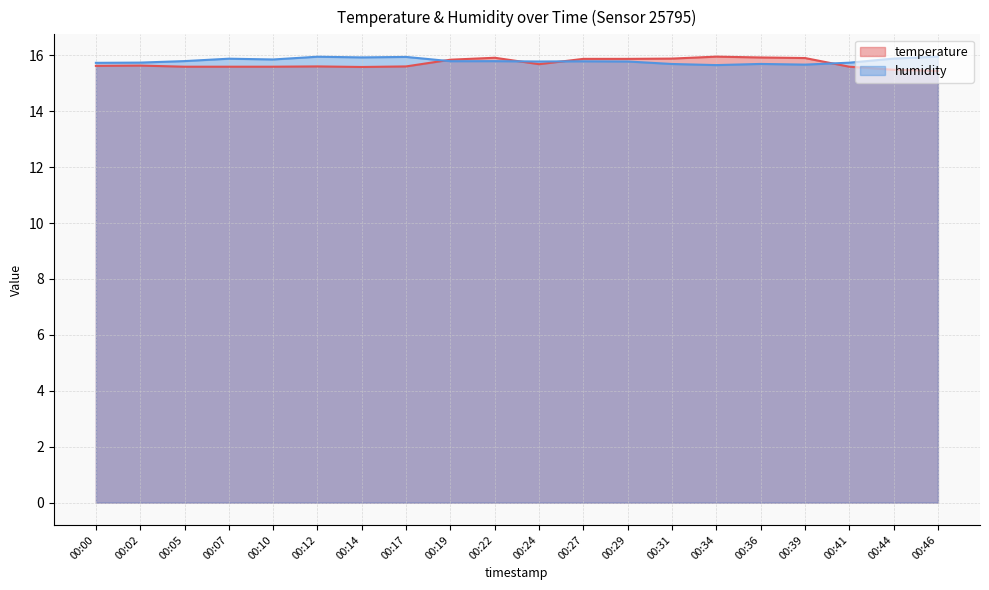

Which has a higher value, 00:29 or 00:44?

00:29